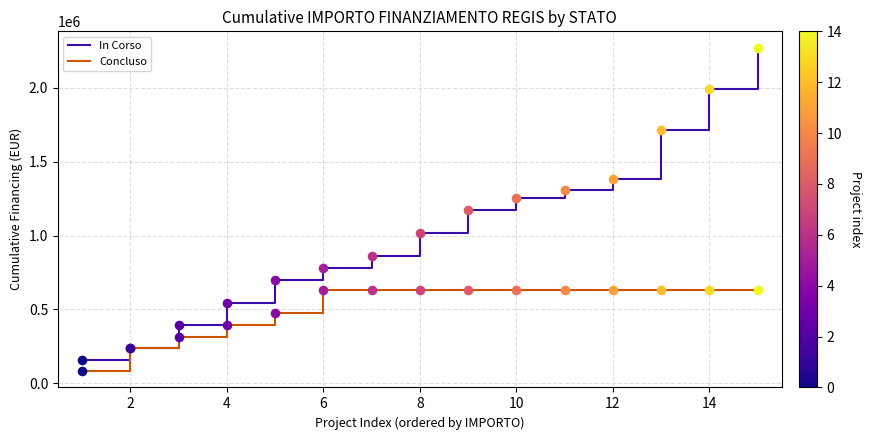

Which series has the largest total across all categories?

In Corso